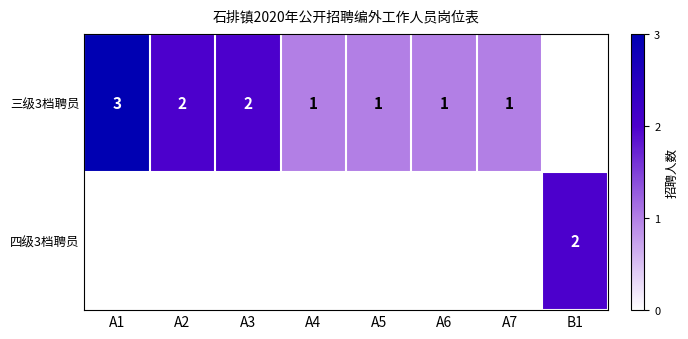

True or false: 三级3档聘员 has a value of 1 at A2.

False